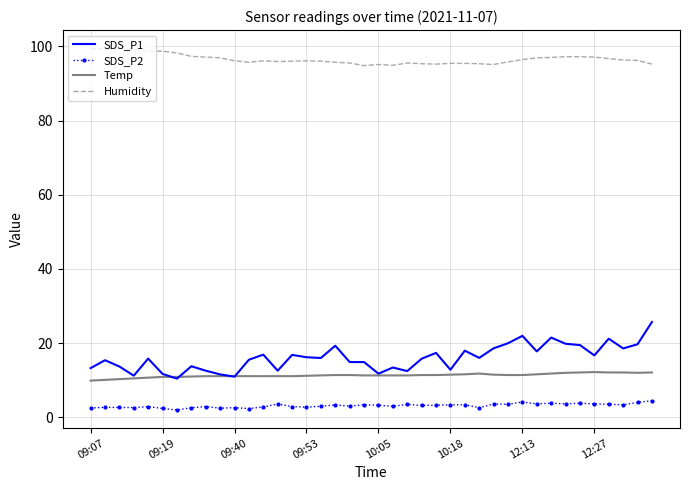

Count the number of categories in the chart.

40